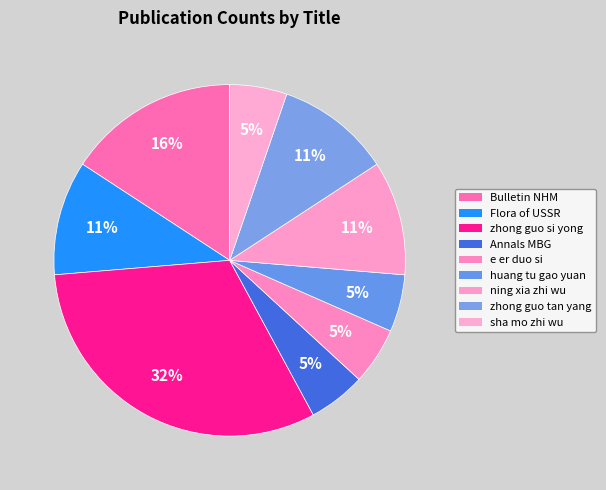

How many slices are in this pie chart?

9